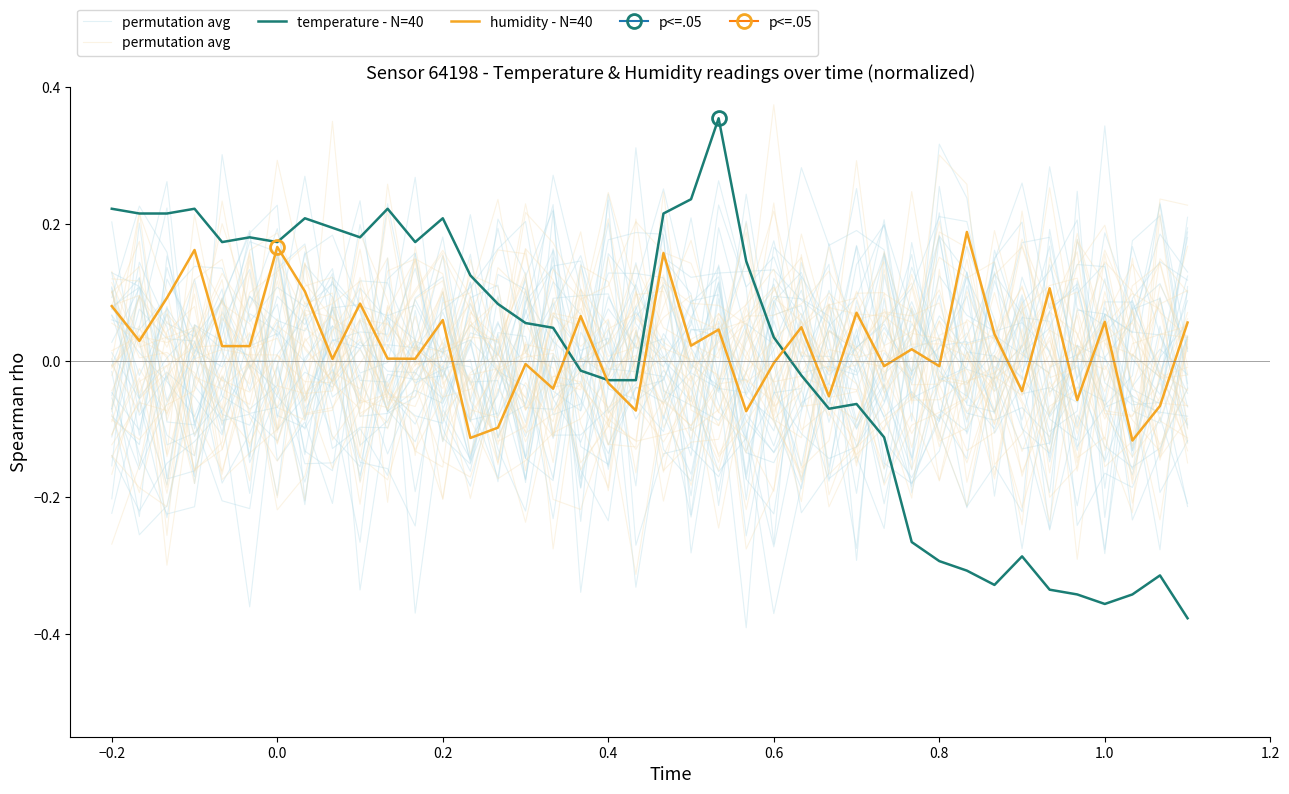

What are all the series names shown in the legend?

permutation avg, temperature - N=40, humidity - N=40